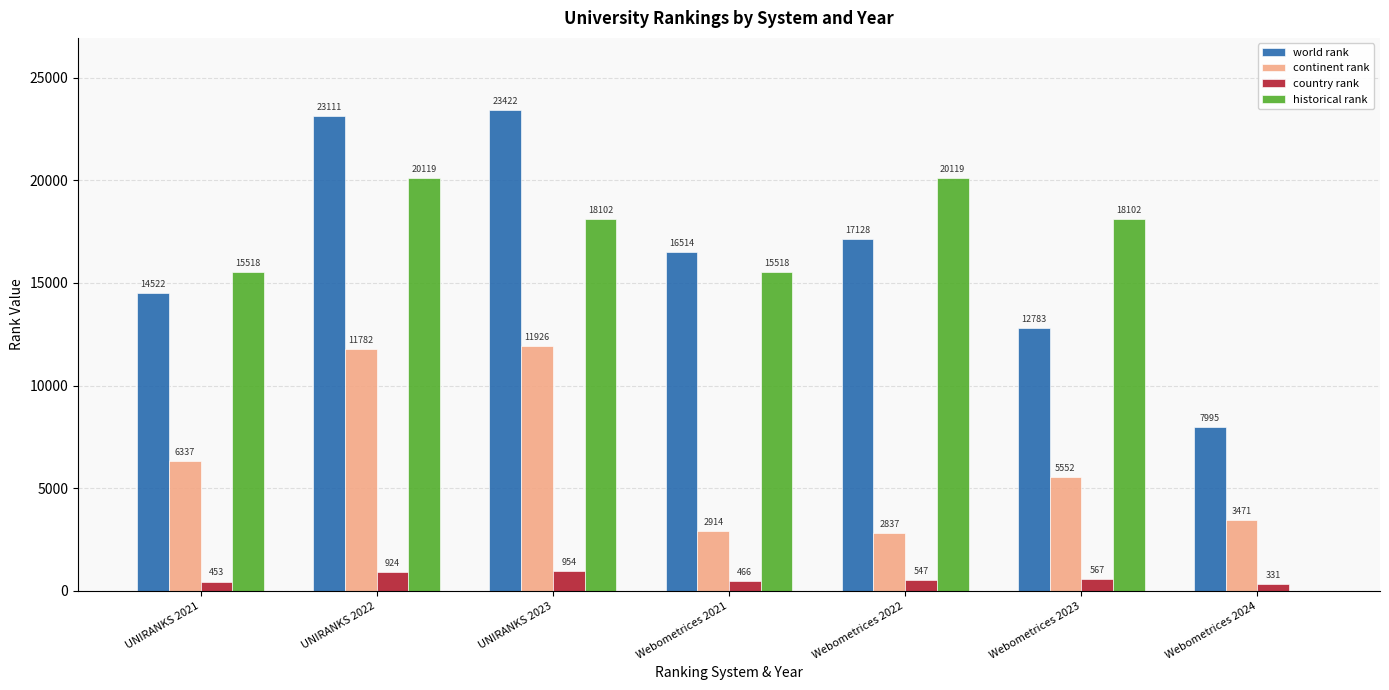

How many groups of bars are there?

7